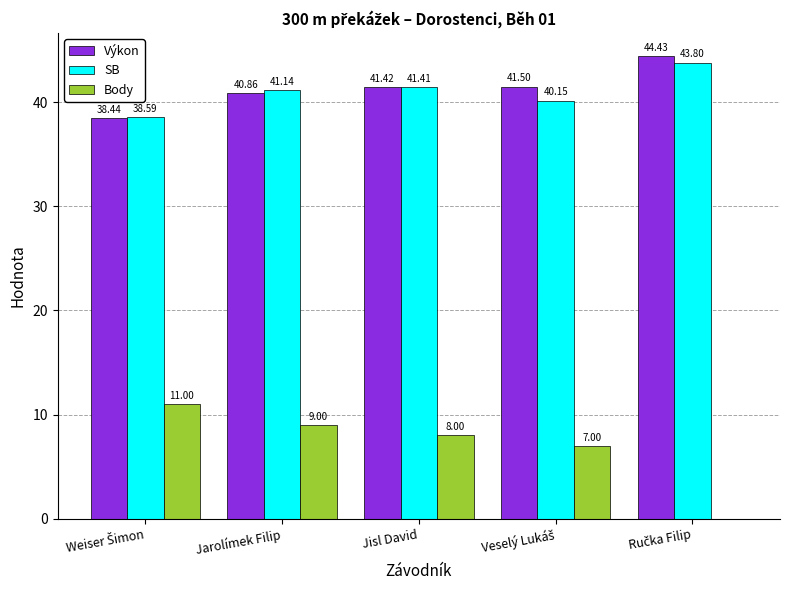

What is the sum of all Výkon values?

206.7